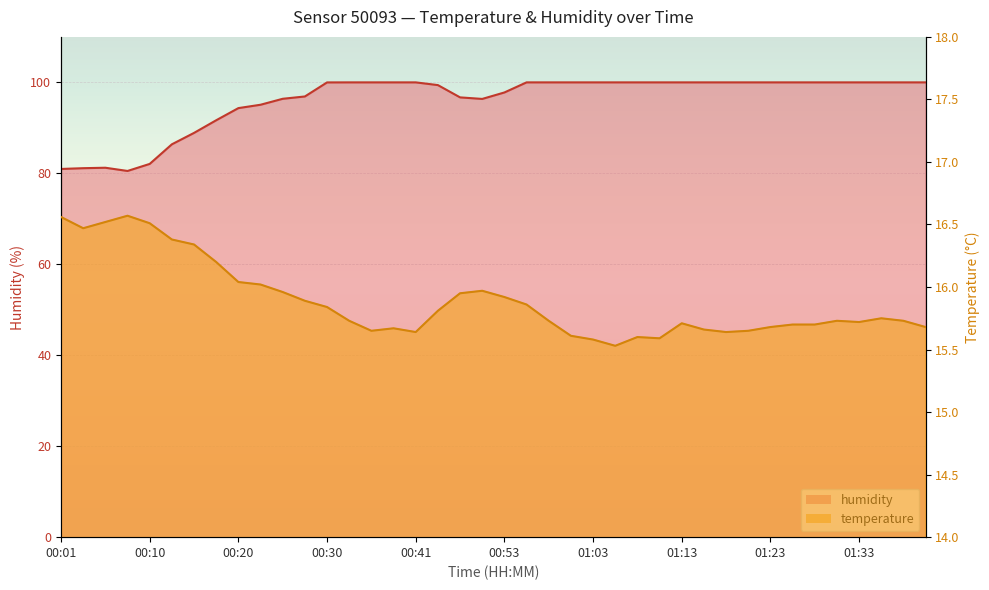

Which category has the lowest value across all series?

01:06